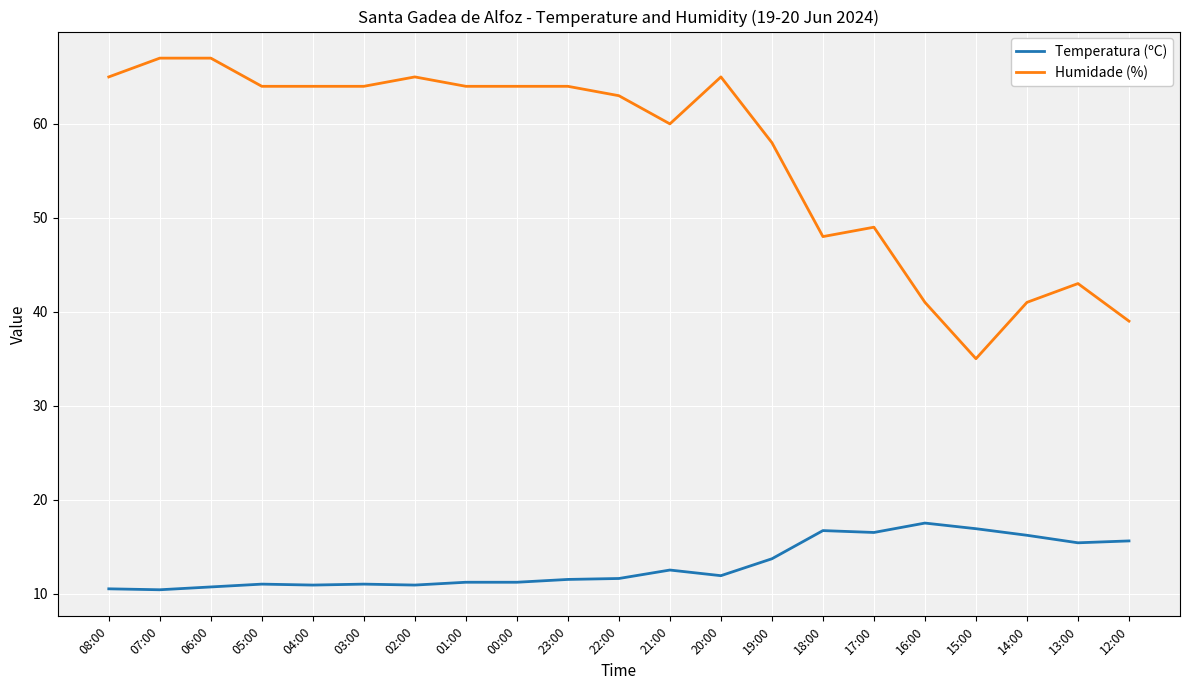

What is the greatest value displayed?

67.0